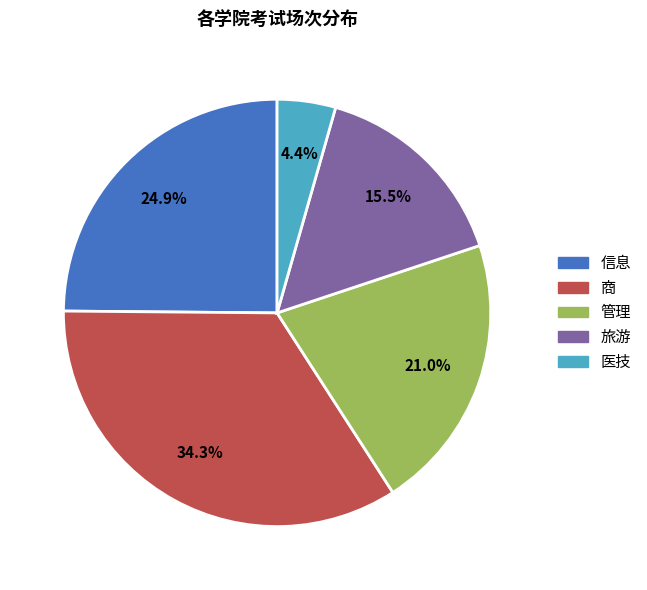

What percentage do 商 and 管理 together represent?

55.2%